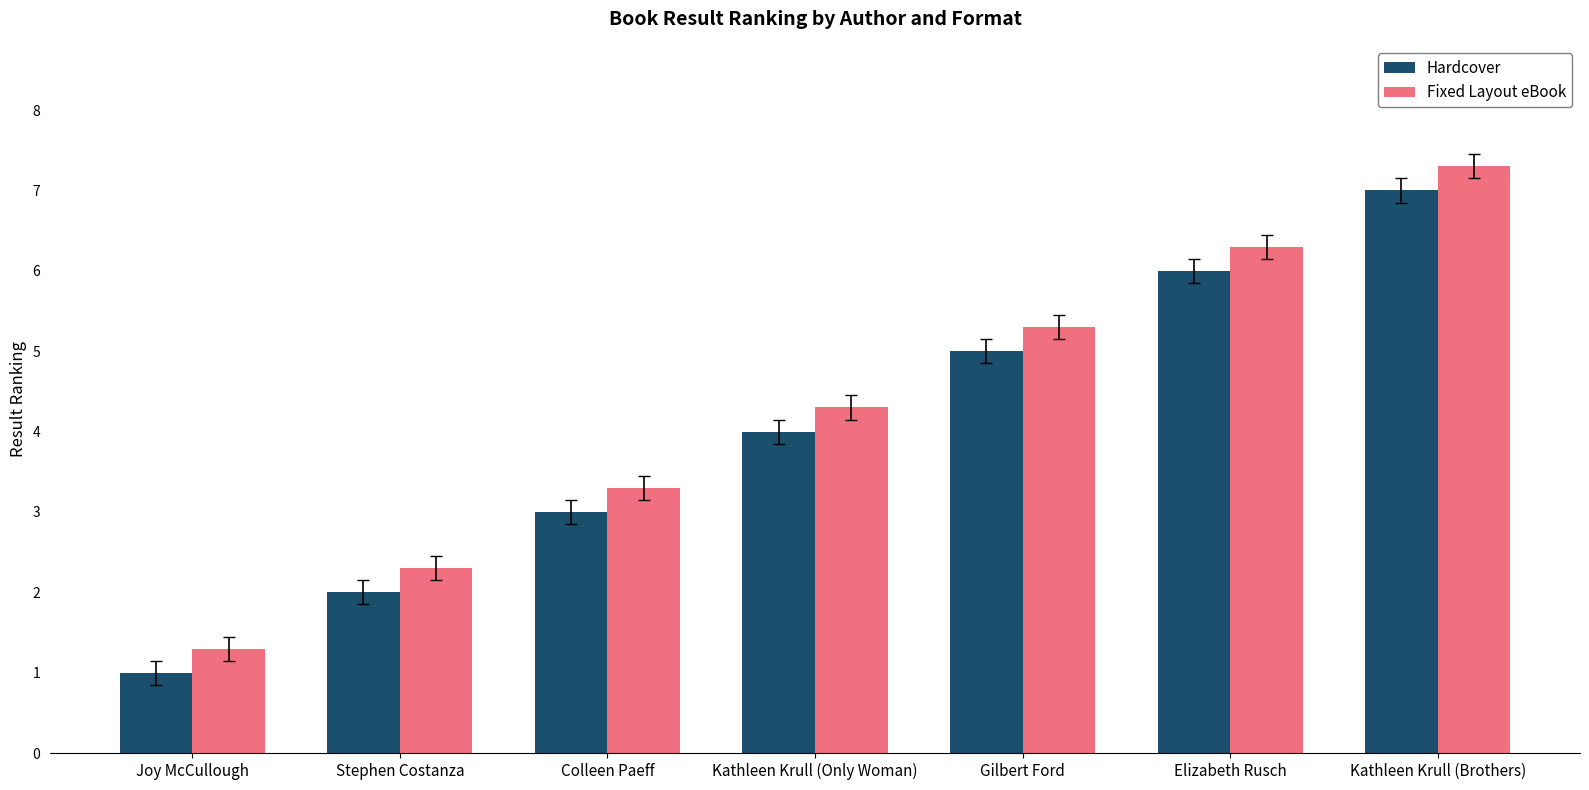

At how many categories does at least one series exceed 5?

3